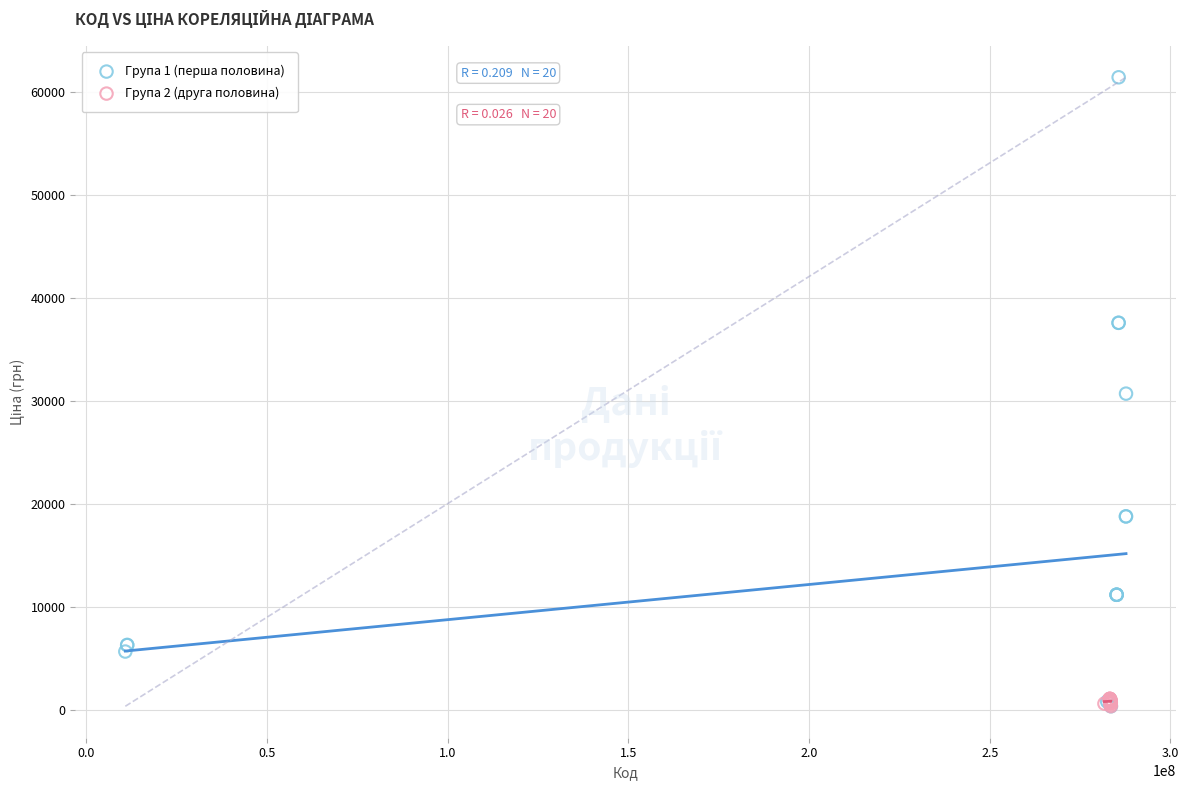

Which series has the largest Y range (max minus min)?

Група 1 (перша половина)